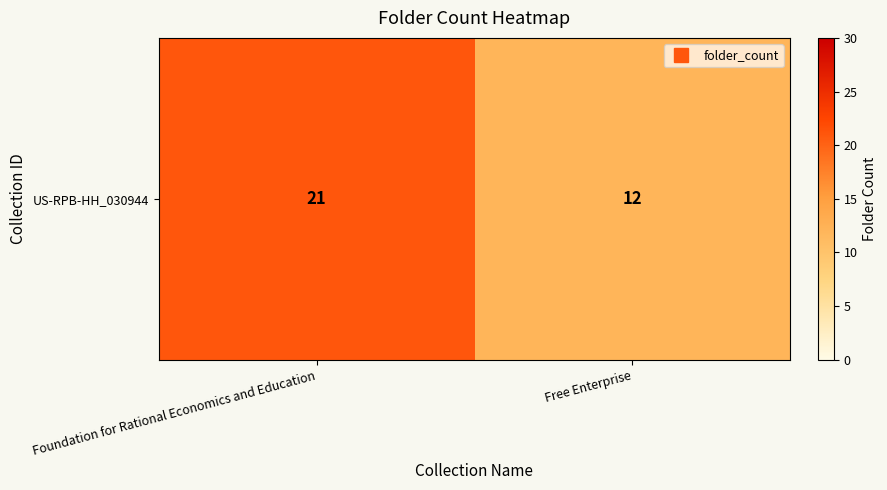

What is the approximate value at Foundation for Rational Economics and Education?

21